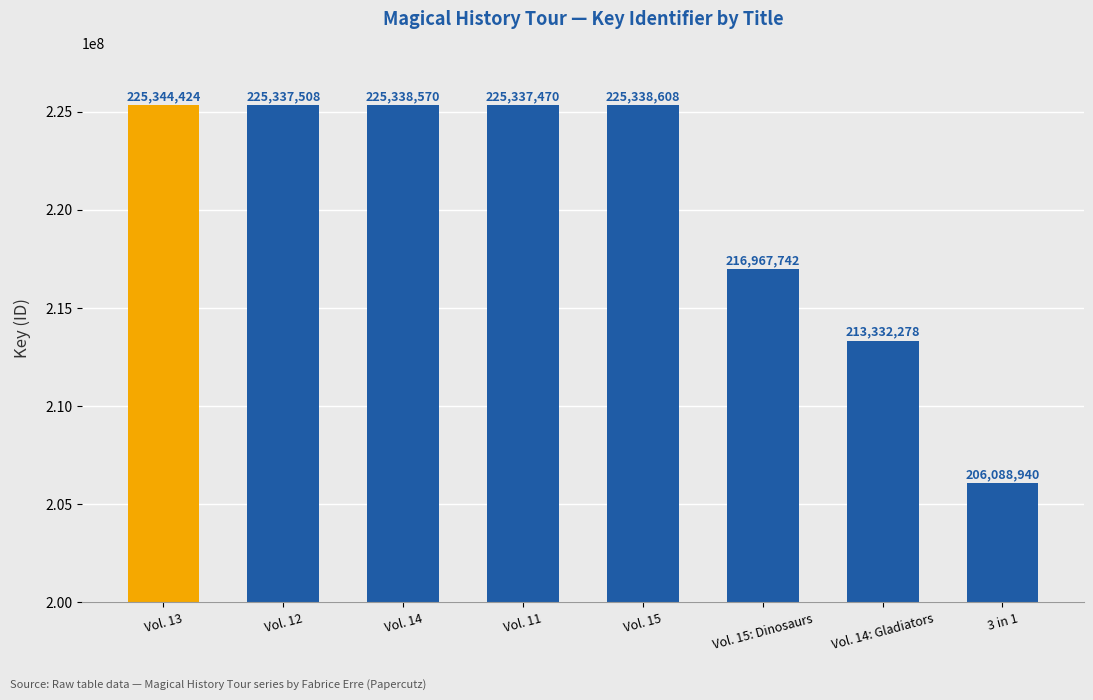

How many values are below 225337508?

4